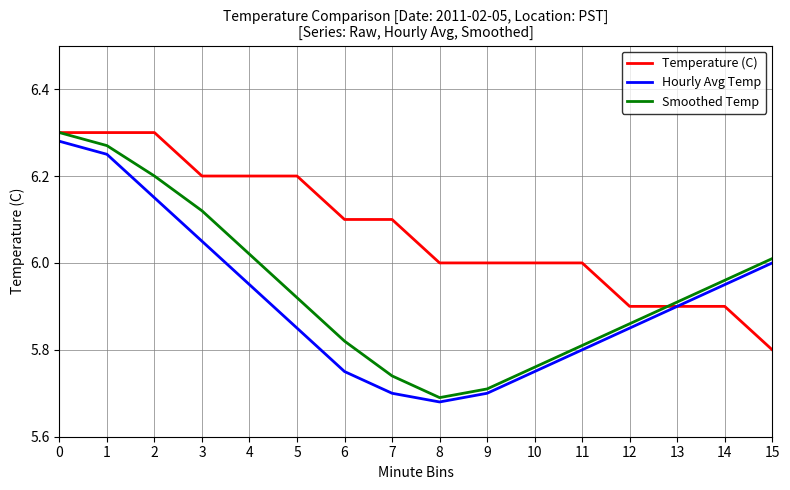

True or false: Smoothed Temp and Hourly Avg Temp intersect in this chart.

False